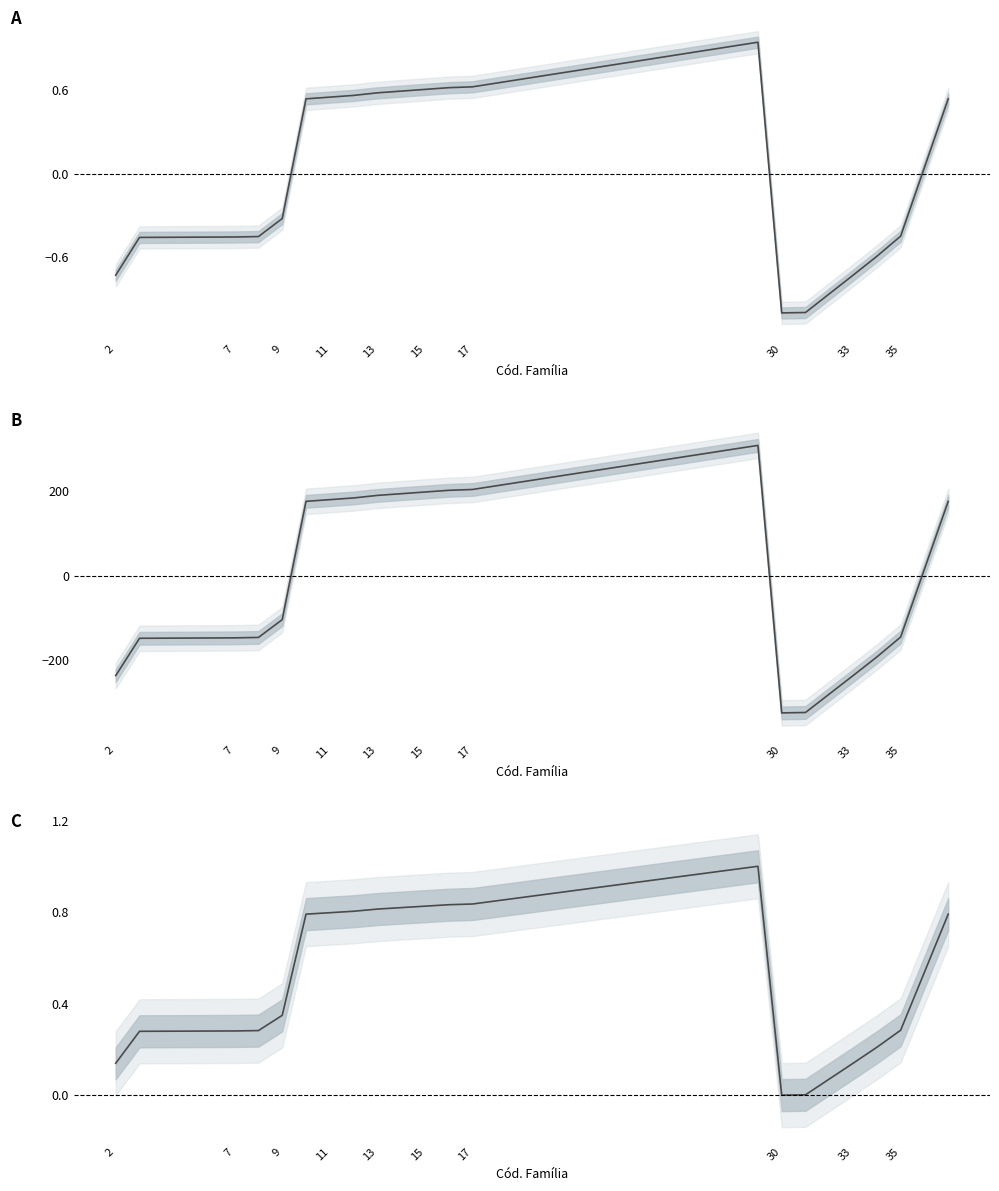

Which series has the largest total across all categories?

Cód. Subfamília (0-1 scaled)